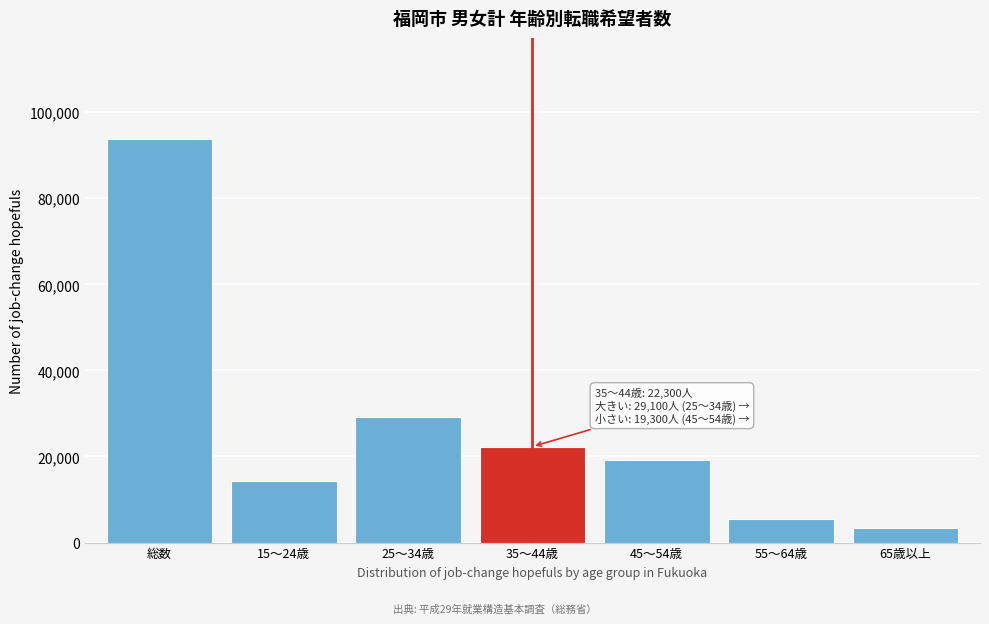

Reading left to right, extract all data points from this chart.

93800	14300	29100	22300	19300	5500	3400